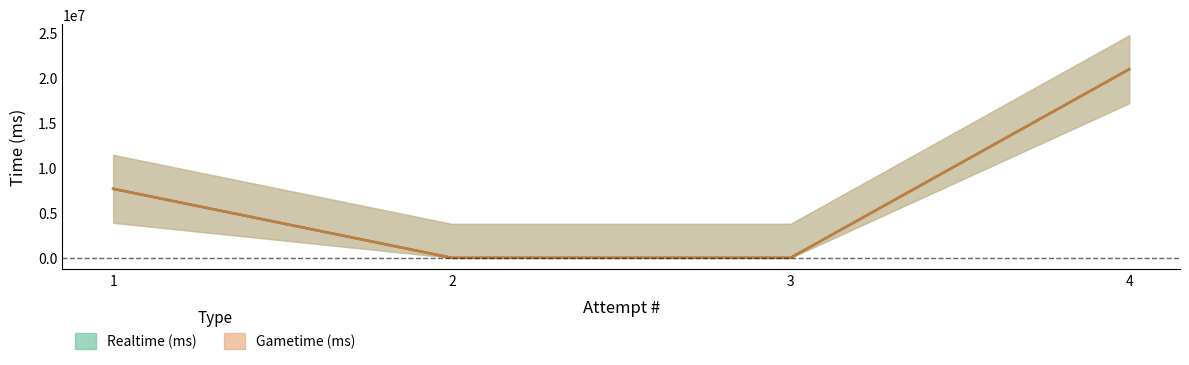

Reading right to left, what are all the values shown in this chart?

Realtime (ms): 20948844	0	0	7665566
Gametime (ms): 20948844	0	0	7665566